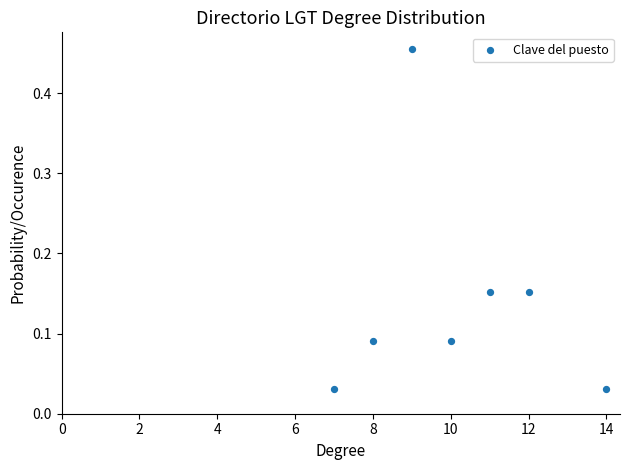

What is the average X value?

10.1